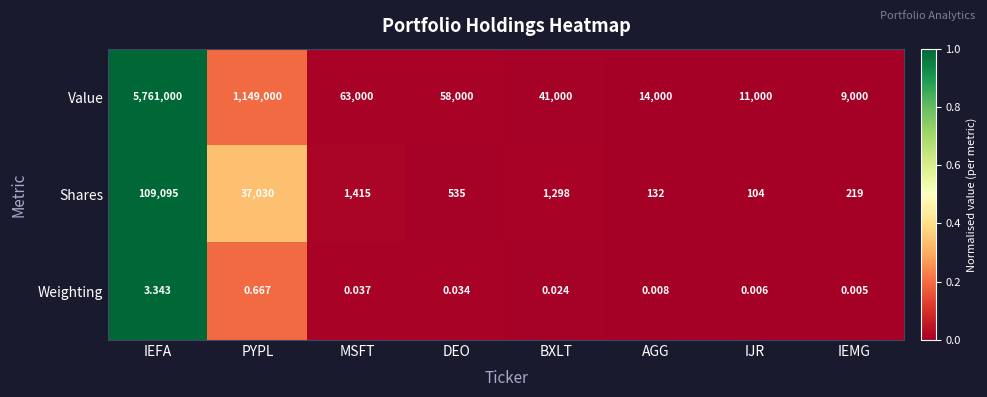

Which label corresponds to the smallest value in the chart?

IEMG